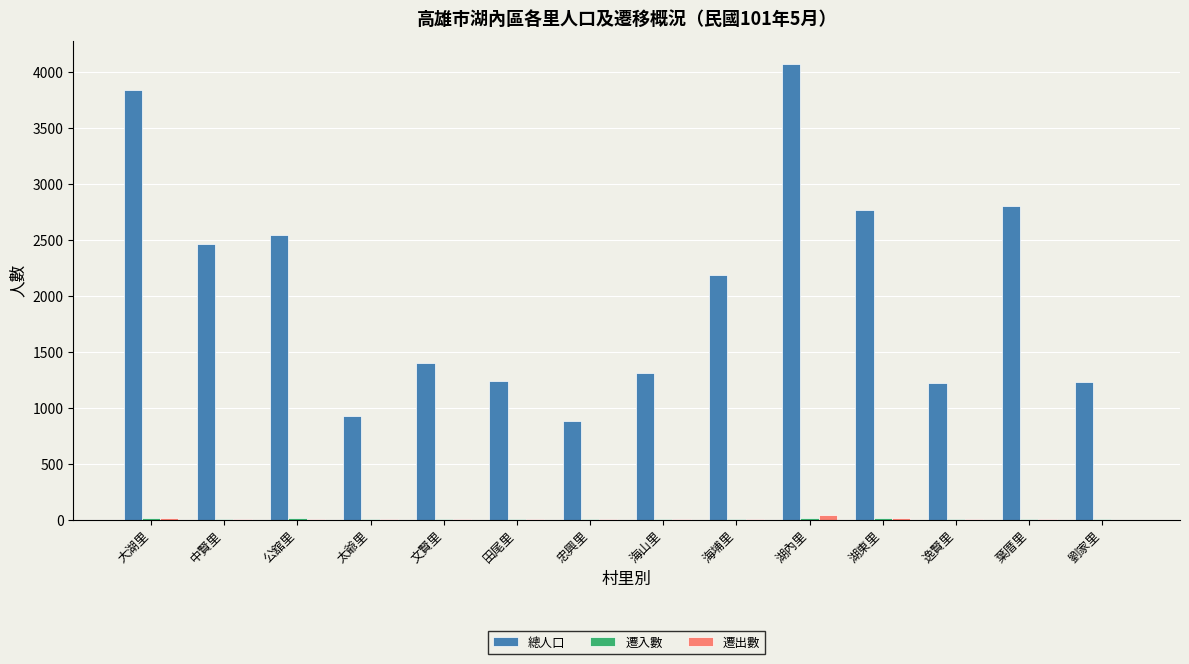

What is the sum of all 總人口 values?

28886